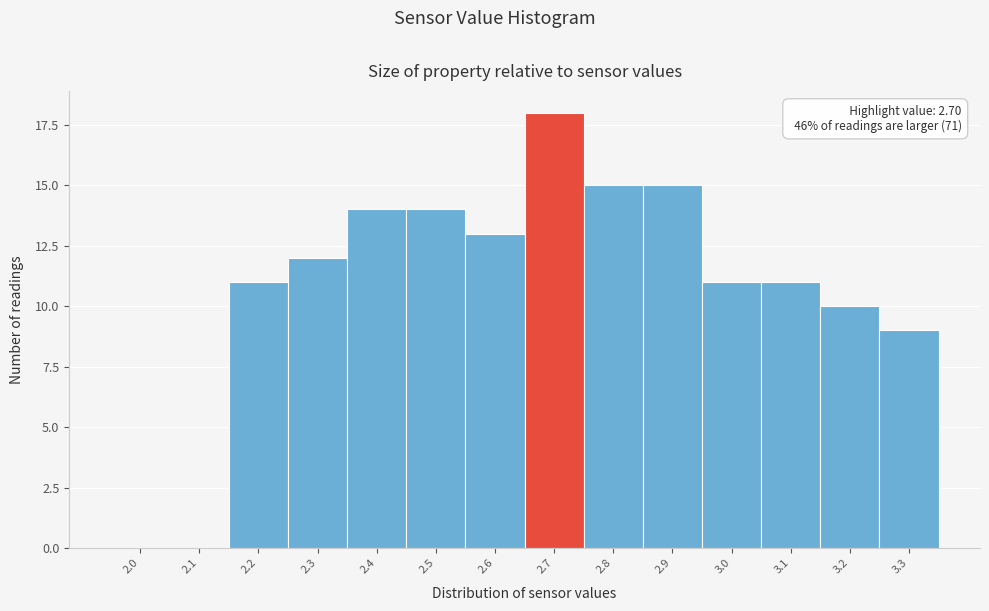

Reading left to right, list all the values displayed in this chart.

2.0=0	2.1=0	2.2=11	2.3=12	2.4=14	2.5=14	2.6=13	2.7=18	2.8=15	2.9=15	3.0=11	3.1=11	3.2=10	3.3=9